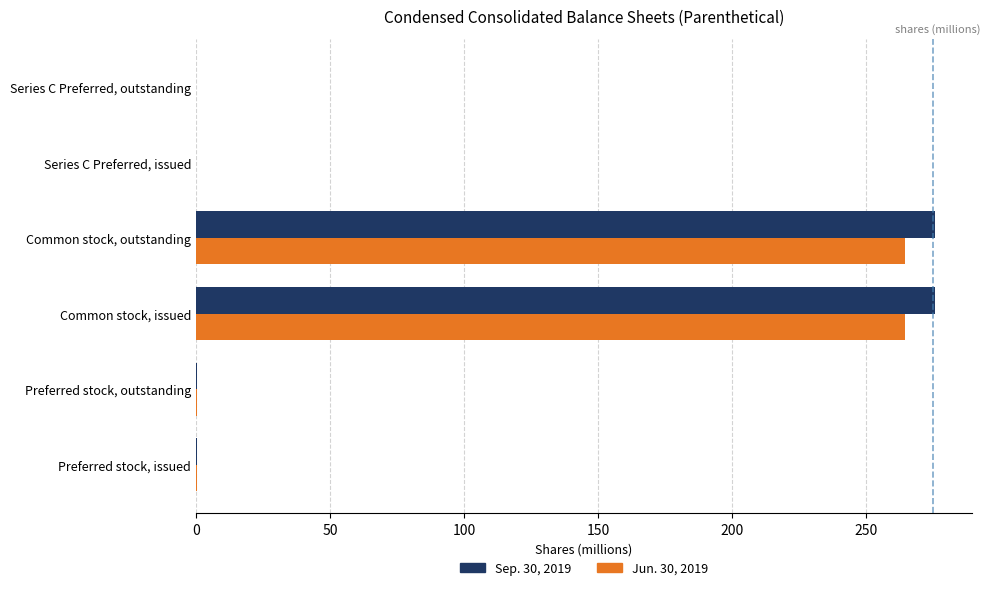

What is the sum of all Jun. 30, 2019 values?

530.8